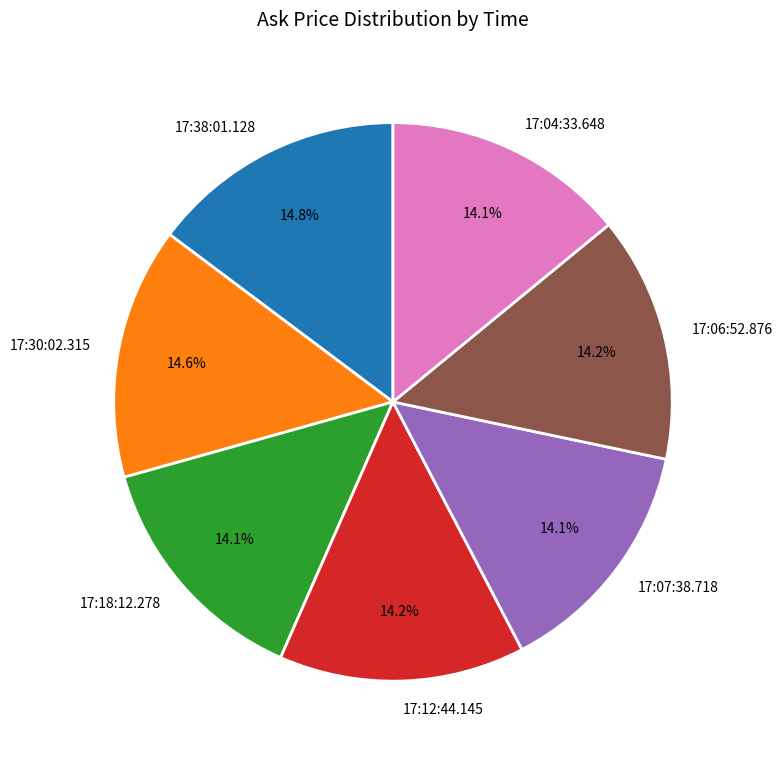

True or false: 17:12:44.145 accounts for 21% of the total.

False